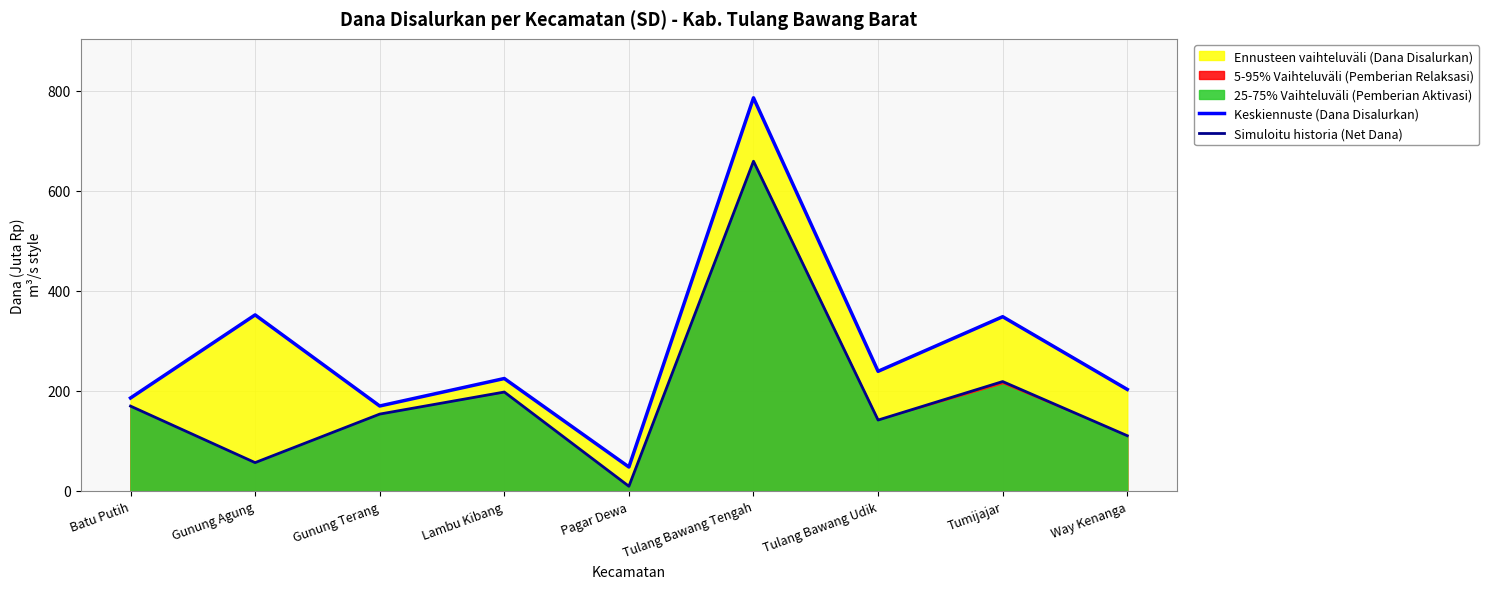

What is the difference between the maximum and minimum values in the Simuloitu historia (Net Dana) series?

649.6